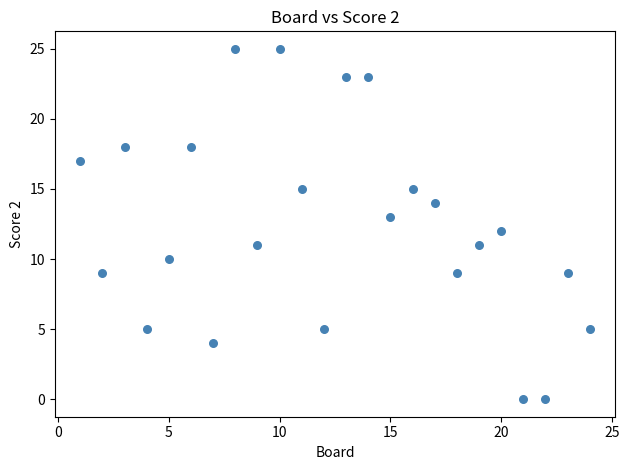

What is the range of X values (max minus min)?

23